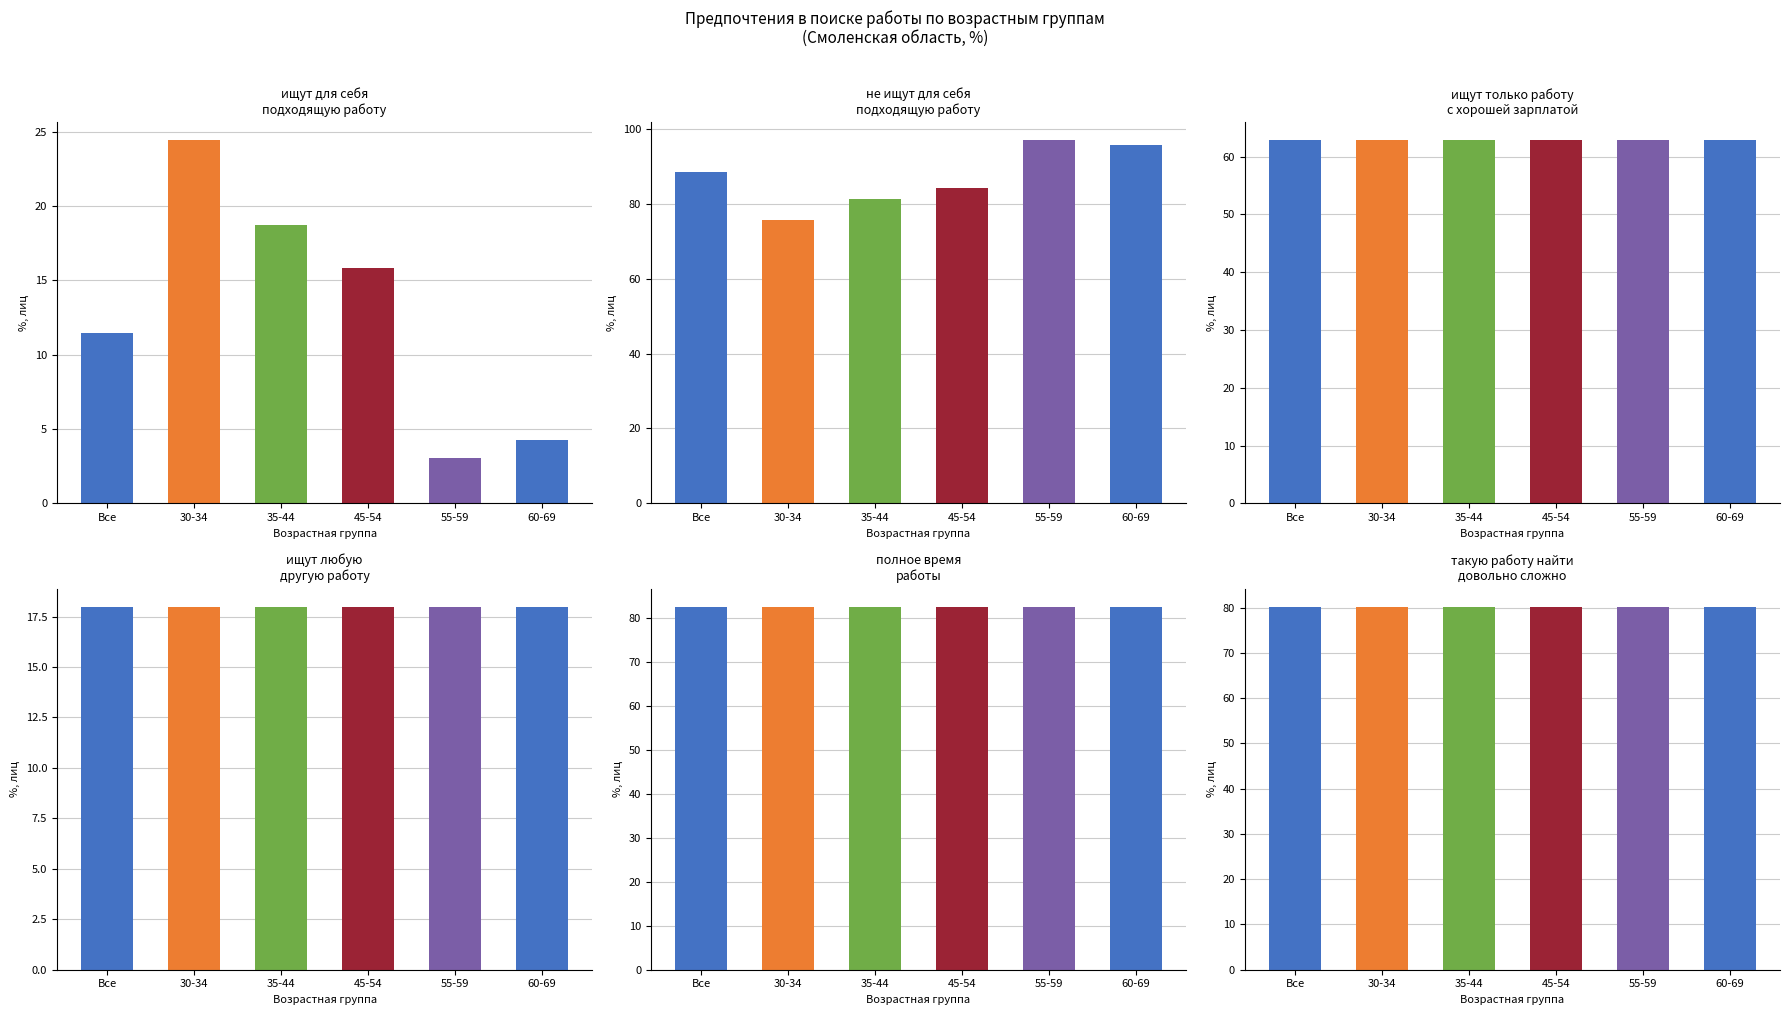

At how many categories does at least one series exceed 80?

6